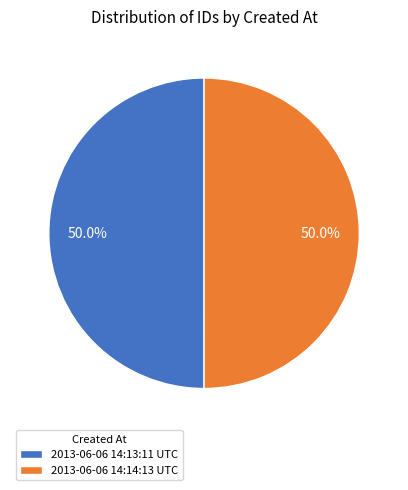

Is it true that 2013-06-06 14:13:11 UTC is 61% of the pie?

False